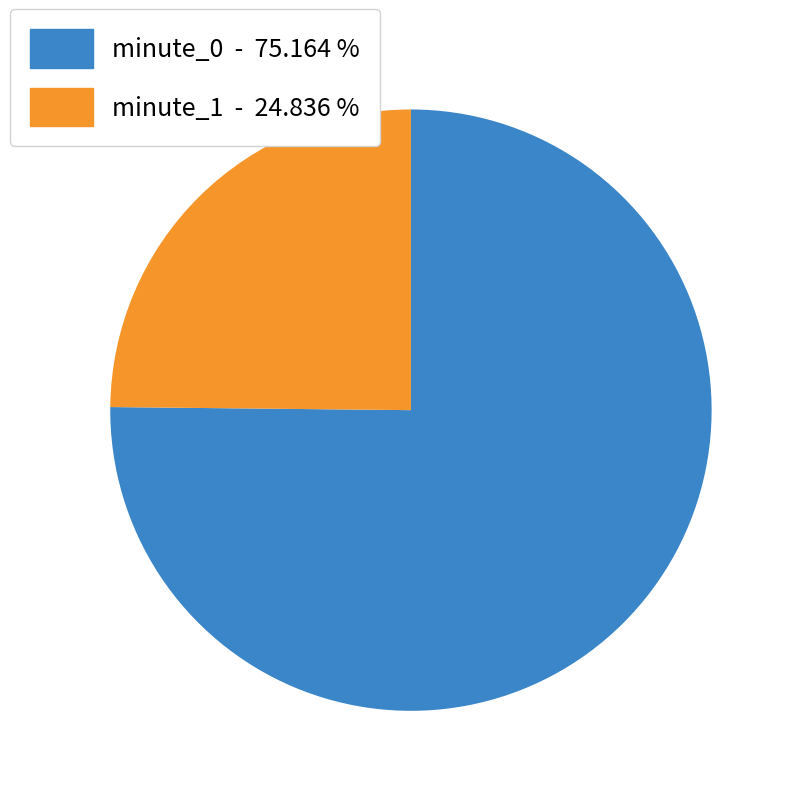

What is the smallest slice in the pie chart?

minute_1